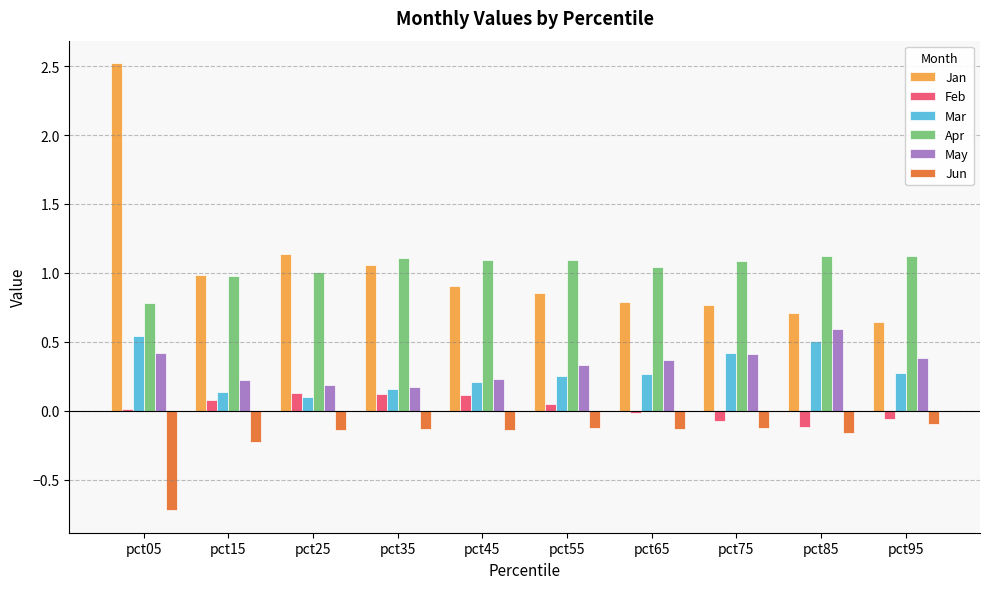

Which category has the highest value across all series?

pct05